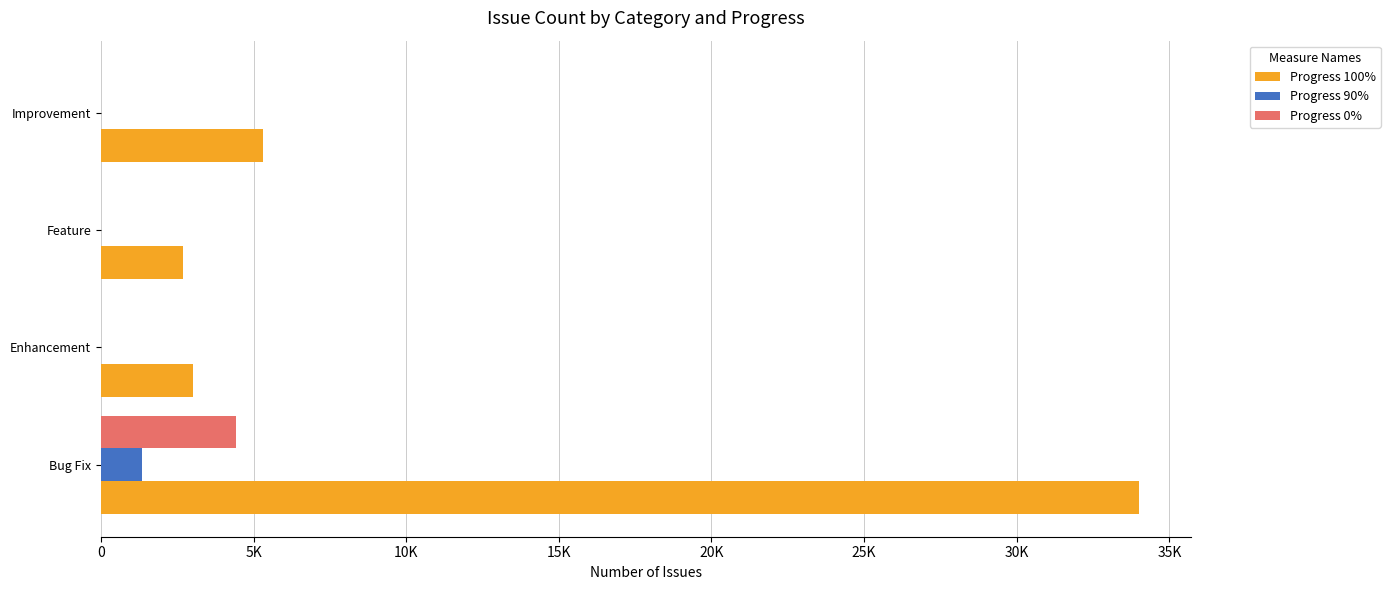

What are all the series names shown in the legend?

Progress 100%, Progress 90%, Progress 0%